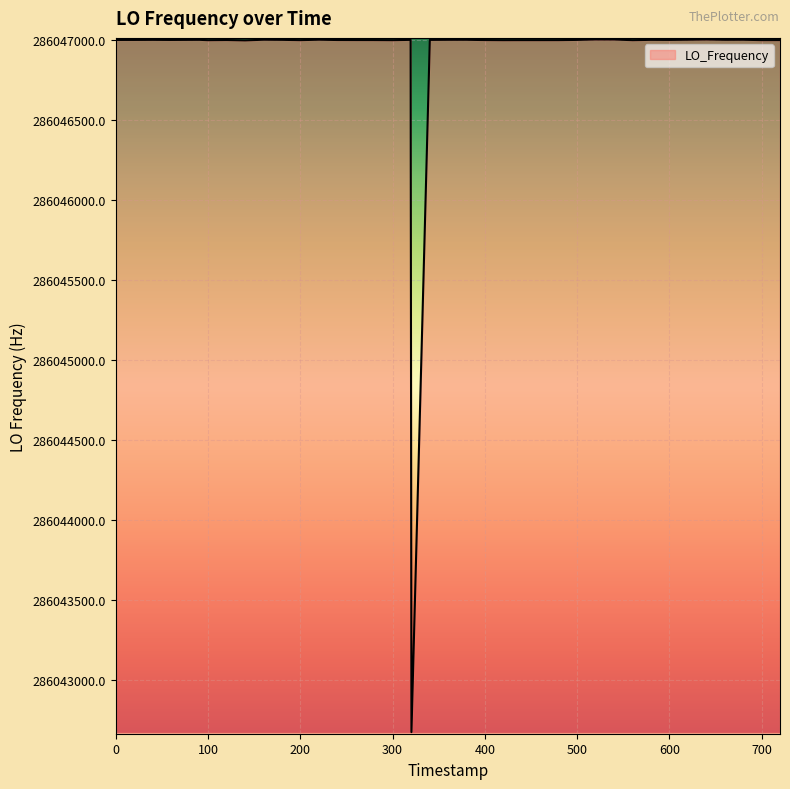

How many lines are shown in the chart?

1